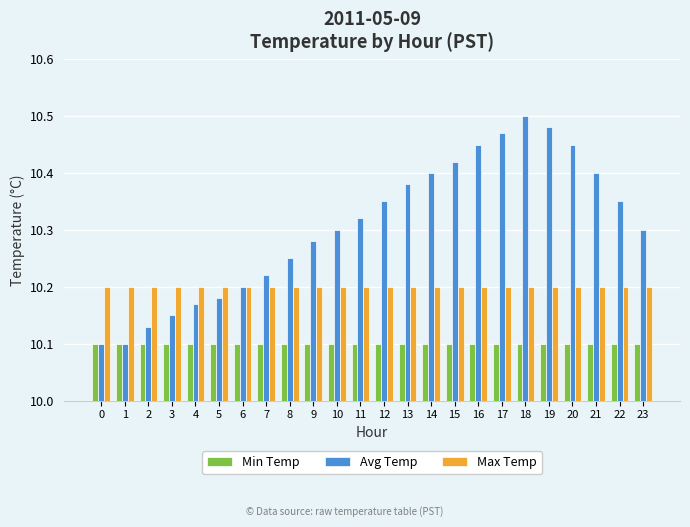

Which series has the largest range (max minus min)?

Avg Temp